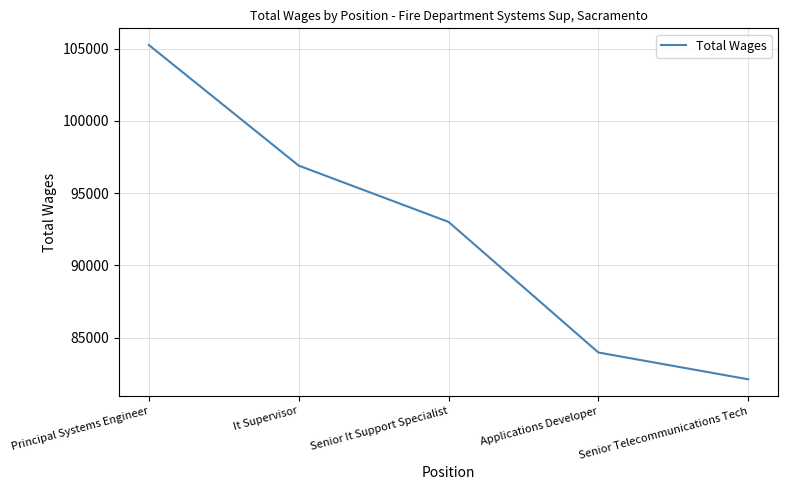

How many values are below 93012?

2